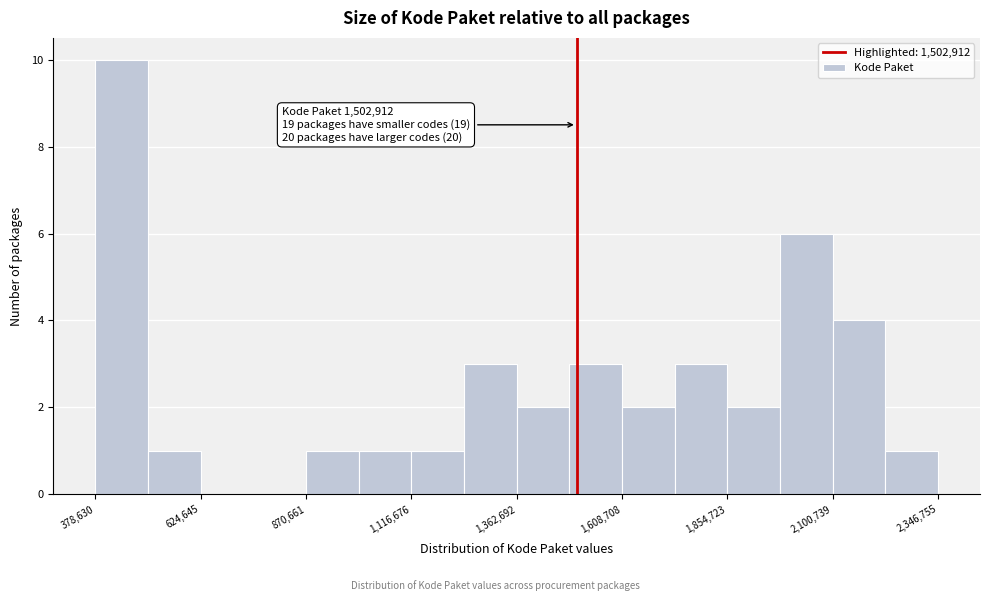

Read against the x-axis, roughly where is the centre of the tallest bar?

450000